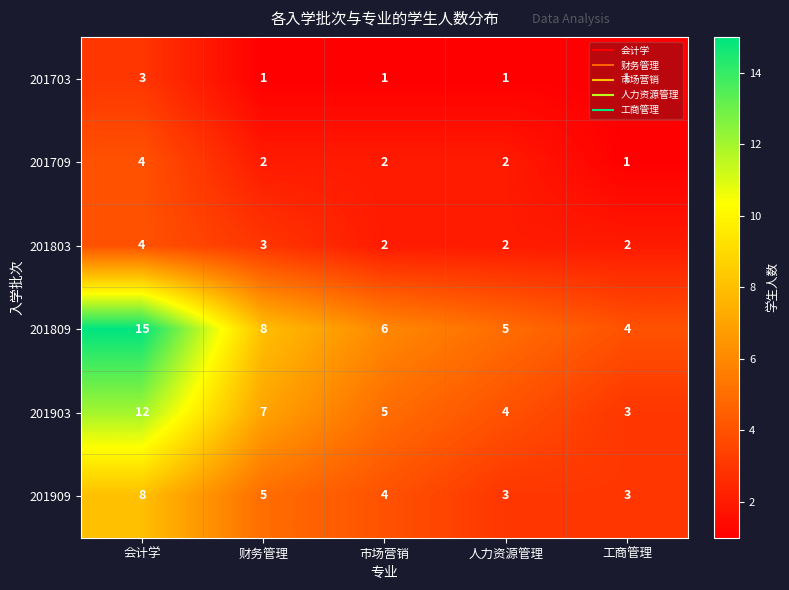

Count the number of data series in this chart.

6